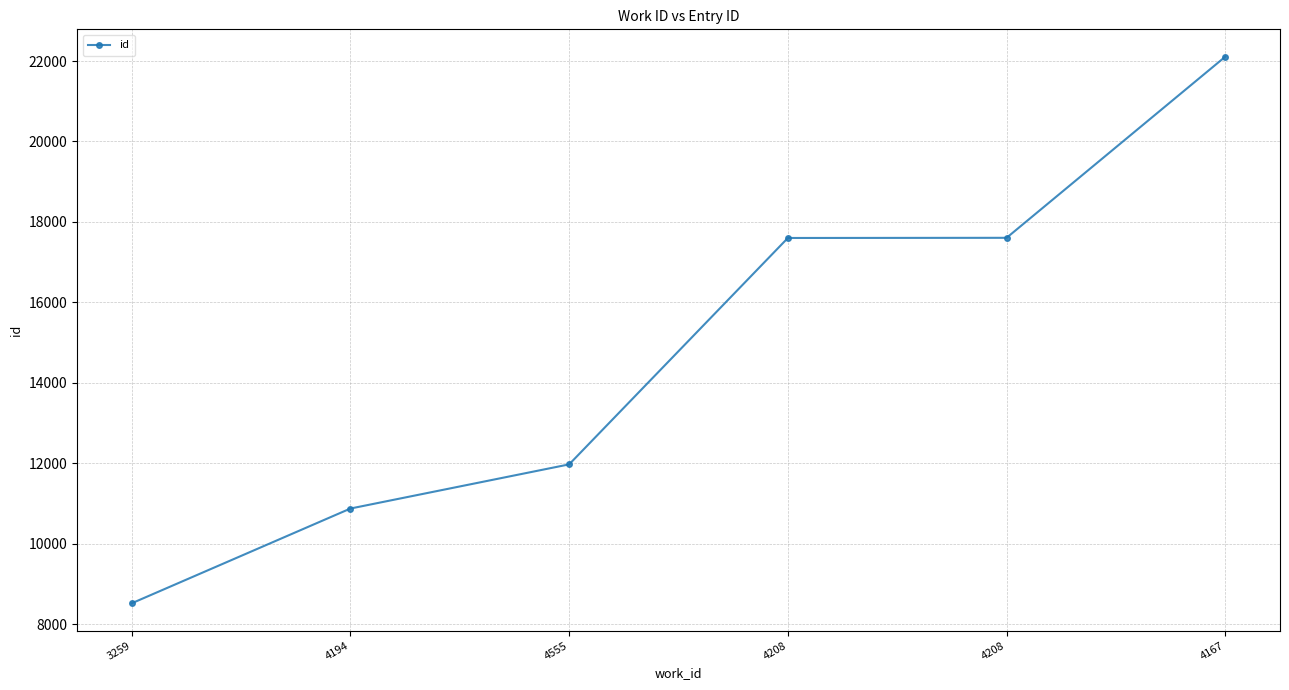

Rank the categories by value from highest to lowest.

4167, 4208, 4208, 4555, 4194, 3259